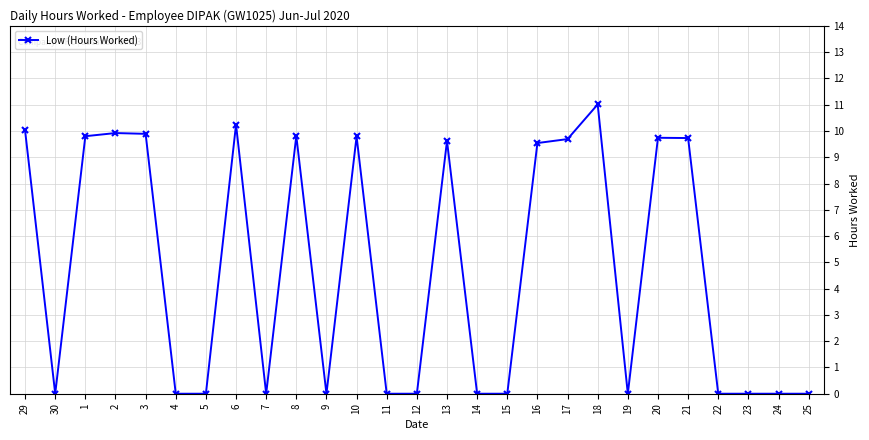

Which label corresponds to the largest value in the chart?

18